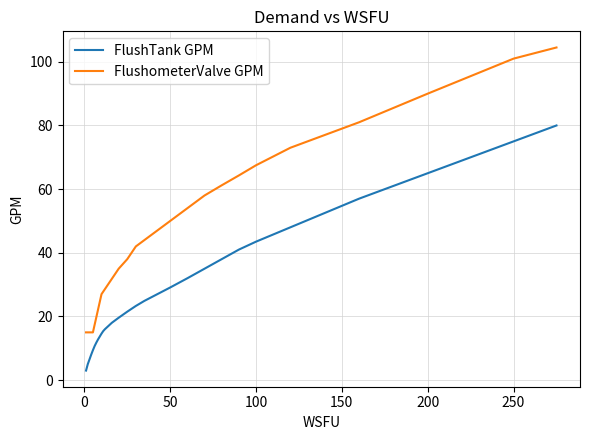

What is the difference between the maximum and minimum values in the FlushometerValve GPM series?

89.5